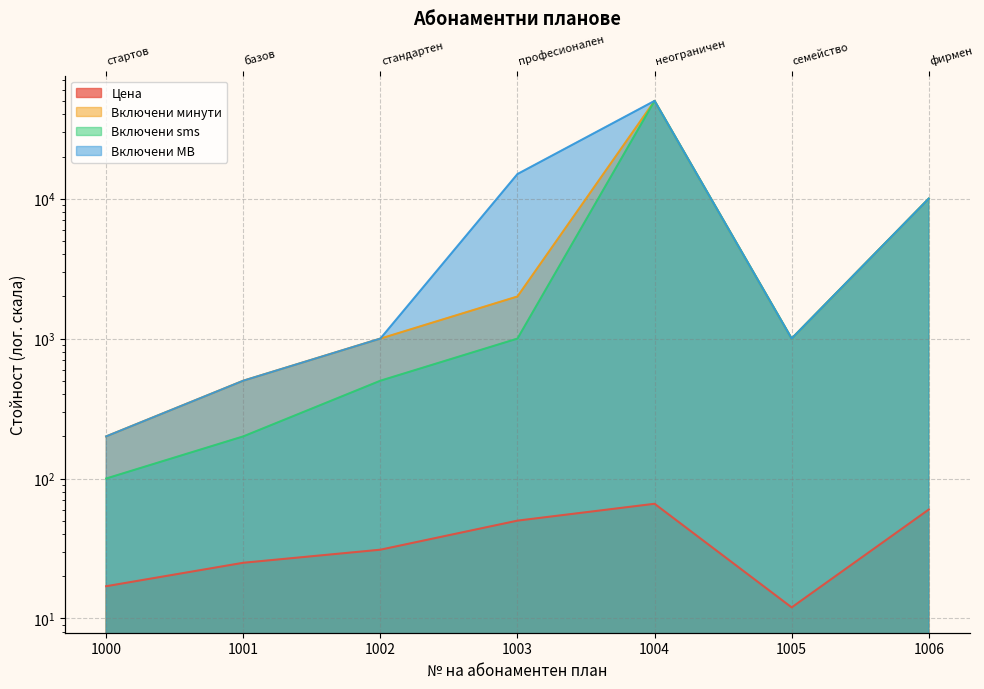

What is the sum of all Включени sms values?

62800.0